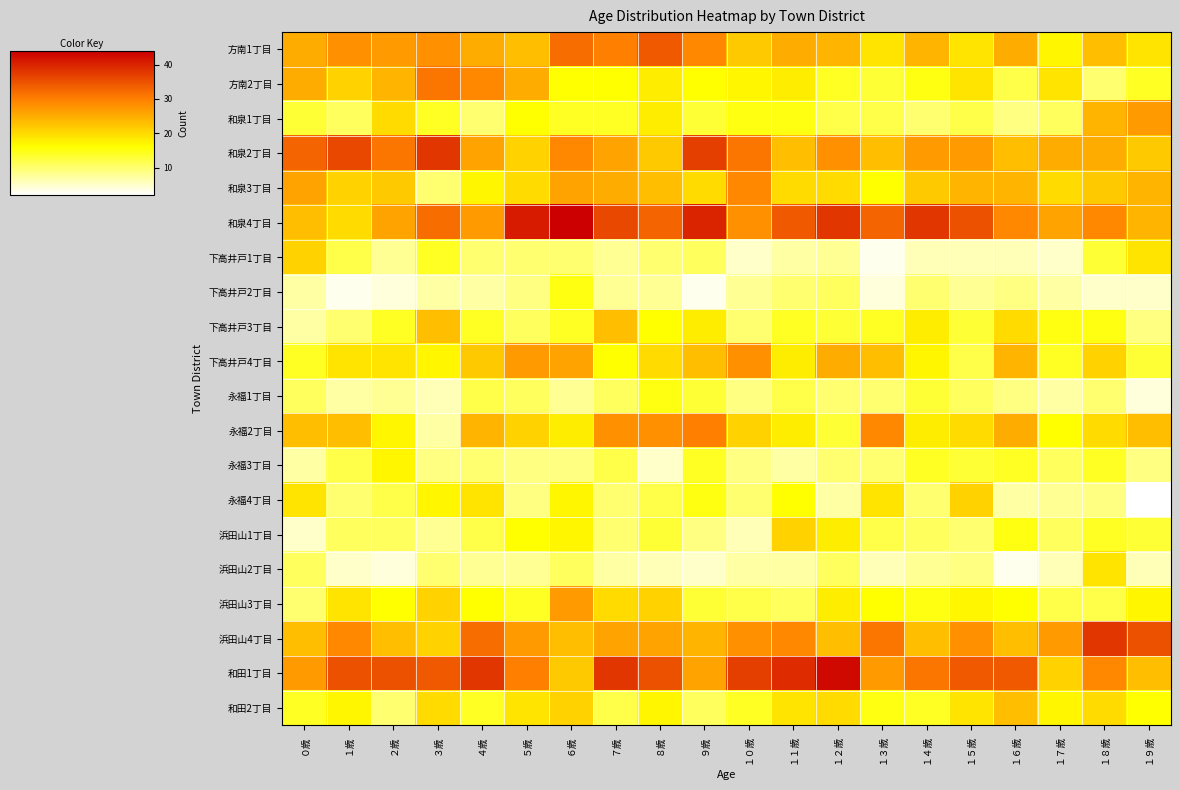

Reading left to right, transcribe all the data shown in this chart.

方南1丁目: ０歳=25	１歳=28	２歳=27	３歳=28	４歳=25	５歳=23	６歳=32	７歳=30	８歳=34	９歳=29	１０歳=22	１１歳=25	１２歳=24	１３歳=19	１４歳=24	１５歳=19	１６歳=25	１７歳=17	１８歳=23	１９歳=19
方南2丁目: ０歳=25	１歳=21	２歳=24	３歳=31	４歳=29	５歳=25	６歳=16	７歳=16	８歳=18	９歳=16	１０歳=17	１１歳=18	１２歳=14	１３歳=13	１４歳=15	１５歳=19	１６歳=12	１７歳=19	１８歳=10	１９歳=14
和泉1丁目: ０歳=13	１歳=11	２歳=20	３歳=14	４歳=10	５歳=16	６歳=14	７歳=14	８歳=18	９歳=13	１０歳=15	１１歳=15	１２歳=12	１３歳=12	１４歳=10	１５歳=12	１６歳=9	１７歳=11	１８歳=24	１９歳=27
和泉2丁目: ０歳=33	１歳=36	２歳=31	３歳=38	４歳=26	５歳=21	６歳=29	７歳=26	８歳=22	９歳=37	１０歳=31	１１歳=23	１２歳=28	１３歳=23	１４歳=27	１５歳=27	１６歳=23	１７歳=25	１８歳=25	１９歳=22
和泉3丁目: ０歳=26	１歳=21	２歳=22	３歳=10	４歳=17	５歳=20	６歳=26	７歳=25	８歳=23	９歳=20	１０歳=29	１１歳=20	１２歳=20	１３歳=16	１４歳=22	１５歳=24	１６歳=24	１７歳=20	１８歳=22	１９歳=24
和泉4丁目: ０歳=23	１歳=20	２歳=26	３歳=32	４歳=27	５歳=41	６歳=44	７歳=36	８歳=33	９歳=40	１０歳=28	１１歳=34	１２歳=38	１３歳=33	１４歳=38	１５歳=35	１６歳=29	１７歳=26	１８歳=29	１９歳=24
下高井戸1丁目: ０歳=21	１歳=12	２歳=8	３歳=14	４歳=10	５歳=10	６歳=10	７歳=8	８歳=10	９歳=11	１０歳=5	１１歳=7	１２歳=8	１３歳=3	１４歳=6	１５歳=6	１６歳=6	１７歳=5	１８歳=13	１９歳=19
下高井戸2丁目: ０歳=7	１歳=3	２歳=4	３歳=7	４歳=7	５歳=9	６歳=15	７歳=8	８歳=8	９歳=3	１０歳=8	１１歳=10	１２歳=11	１３歳=4	１４歳=10	１５歳=8	１６歳=9	１７歳=7	１８歳=5	１９歳=5
下高井戸3丁目: ０歳=7	１歳=10	２歳=14	３歳=23	４歳=14	５歳=11	６歳=14	７歳=23	８歳=16	９歳=18	１０歳=10	１１歳=14	１２歳=13	１３歳=14	１４歳=18	１５歳=13	１６歳=20	１７歳=15	１８歳=15	１９歳=9
下高井戸4丁目: ０歳=14	１歳=19	２歳=19	３歳=17	４歳=22	５歳=27	６歳=26	７歳=16	８歳=20	９歳=23	１０歳=28	１１歳=18	１２歳=25	１３歳=23	１４歳=17	１５歳=12	１６歳=24	１７歳=14	１８歳=21	１９歳=13
永福1丁目: ０歳=11	１歳=7	２歳=8	３歳=6	４歳=12	５歳=11	６歳=8	７歳=11	８歳=15	９歳=13	１０歳=9	１１歳=12	１２歳=10	１３歳=10	１４歳=13	１５歳=11	１６歳=9	１７歳=7	１８歳=10	１９歳=4
永福2丁目: ０歳=23	１歳=23	２歳=17	３歳=7	４歳=24	５歳=21	６歳=18	７歳=28	８歳=28	９歳=30	１０歳=21	１１歳=18	１２歳=13	１３歳=29	１４歳=18	１５歳=20	１６歳=25	１７歳=16	１８歳=20	１９歳=23
永福3丁目: ０歳=7	１歳=12	２歳=17	３歳=9	４歳=10	５歳=9	６歳=9	７歳=12	８歳=5	９歳=14	１０歳=9	１１歳=7	１２歳=10	１３歳=10	１４歳=14	１５歳=13	１６歳=14	１７歳=11	１８歳=14	１９歳=9
永福4丁目: ０歳=19	１歳=10	２歳=12	３歳=17	４歳=19	５歳=9	６歳=17	７歳=10	８歳=12	９歳=15	１０歳=10	１１歳=16	１２歳=7	１３歳=19	１４歳=10	１５歳=21	１６歳=7	１７歳=8	１８歳=9	１９歳=2
浜田山1丁目: ０歳=5	１歳=11	２歳=11	３歳=8	４歳=12	５歳=16	６歳=17	７歳=10	８歳=13	９歳=9	１０歳=6	１１歳=21	１２歳=18	１３歳=12	１４歳=11	１５歳=10	１６歳=15	１７歳=11	１８歳=14	１９歳=13
浜田山2丁目: ０歳=11	１歳=5	２歳=4	３歳=10	４歳=8	５歳=8	６歳=11	７歳=7	８歳=6	９歳=5	１０歳=7	１１歳=7	１２歳=11	１３歳=6	１４歳=8	１５歳=9	１６歳=3	１７歳=6	１８歳=19	１９歳=6
浜田山3丁目: ０歳=10	１歳=19	２歳=16	３歳=21	４歳=16	５歳=14	６歳=27	７歳=20	８歳=21	９歳=13	１０歳=12	１１歳=11	１２歳=18	１３歳=16	１４歳=15	１５歳=17	１６歳=16	１７歳=12	１８歳=12	１９歳=17
浜田山4丁目: ０歳=23	１歳=29	２歳=23	３歳=21	４歳=32	５歳=27	６歳=23	７歳=26	８歳=26	９歳=24	１０歳=28	１１歳=29	１２歳=23	１３歳=31	１４歳=23	１５歳=28	１６歳=23	１７歳=27	１８歳=38	１９歳=35
和田1丁目: ０歳=27	１歳=35	２歳=35	３歳=34	４歳=38	５歳=30	６歳=22	７歳=38	８歳=35	９歳=26	１０歳=37	１１歳=39	１２歳=43	１３歳=27	１４歳=31	１５歳=34	１６歳=34	１７歳=21	１８歳=29	１９歳=23
和田2丁目: ０歳=14	１歳=17	２歳=10	３歳=20	４歳=14	５歳=19	６歳=21	７歳=12	８歳=17	９歳=11	１０歳=14	１１歳=19	１２歳=20	１３歳=15	１４歳=14	１５歳=19	１６歳=23	１７歳=17	１８歳=20	１９歳=16